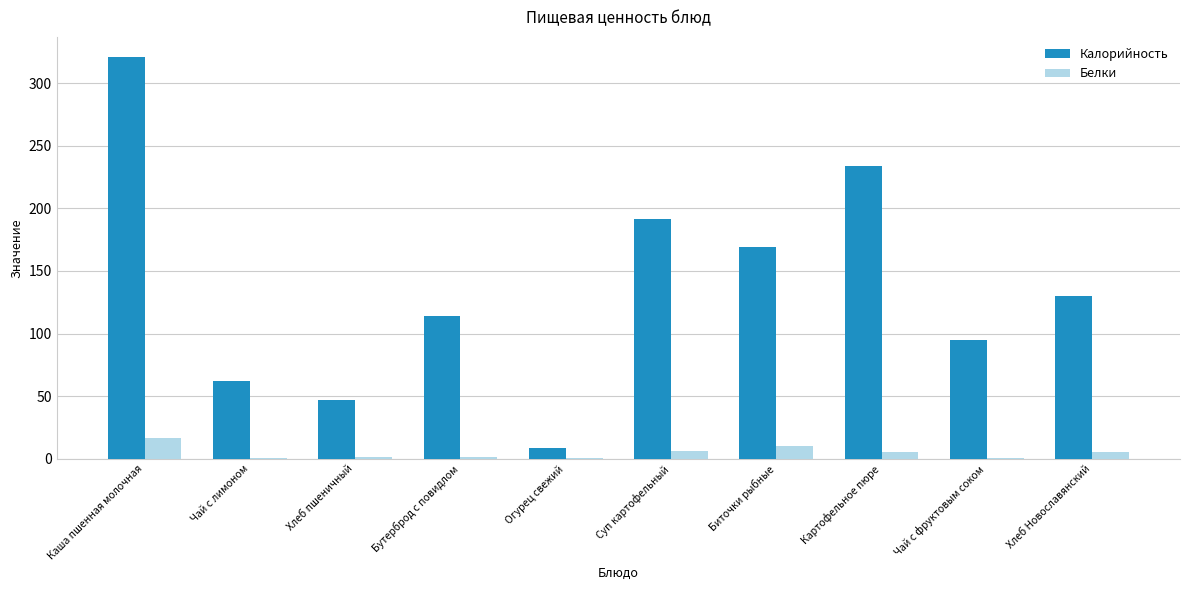

What are all the series names shown in the legend?

Калорийность, Белки